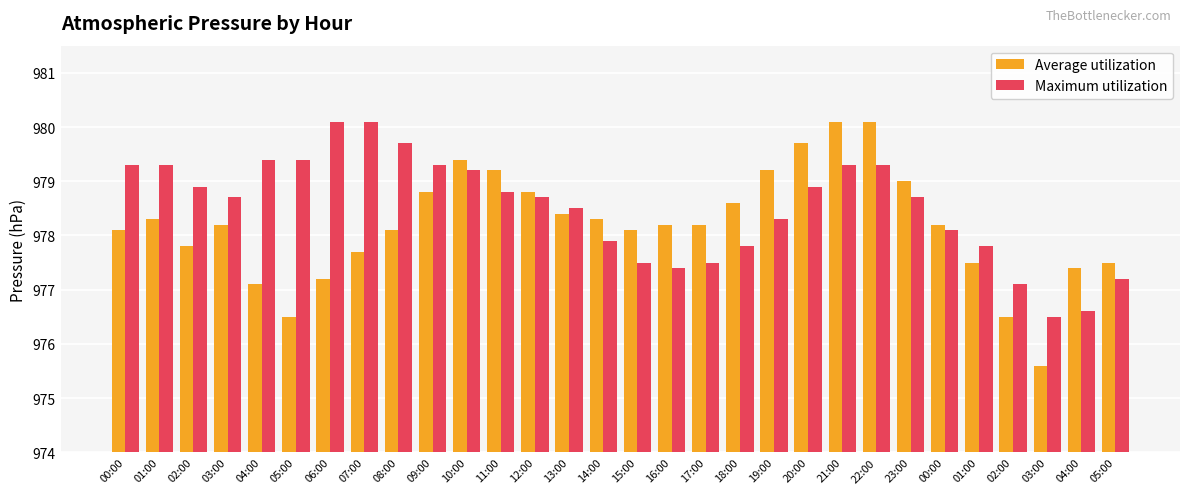

How many data points in Maximum utilization are less than 978?

10